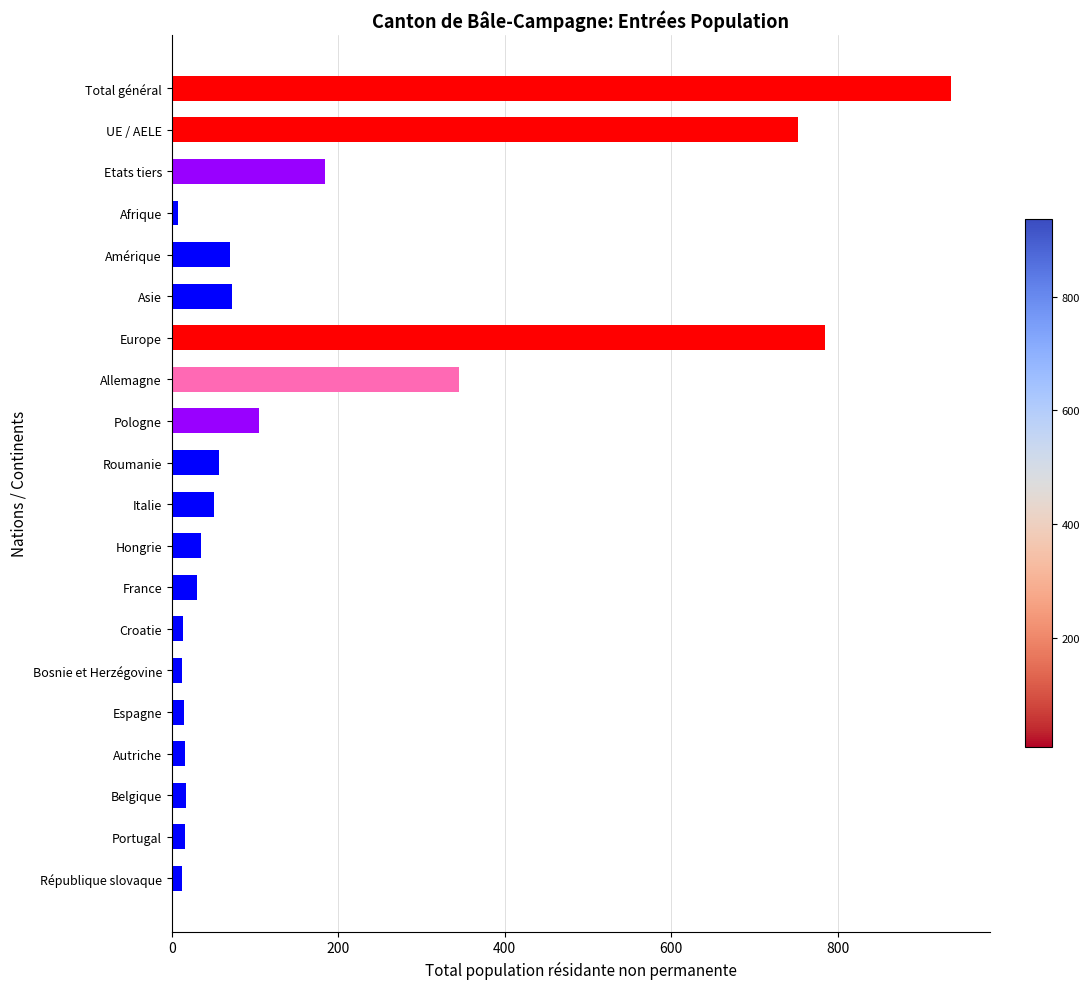

What is the change in value from Allemagne to Roumanie?

-288